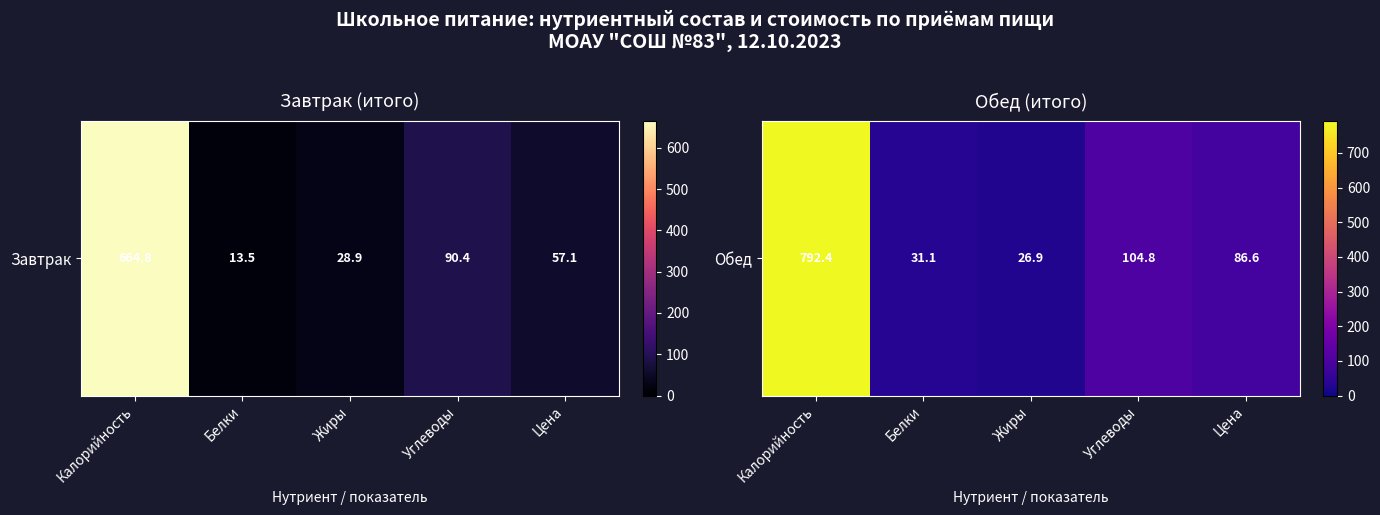

Rank the categories by value from lowest to highest.

Жиры, Белки, Цена, Углеводы, Калорийность